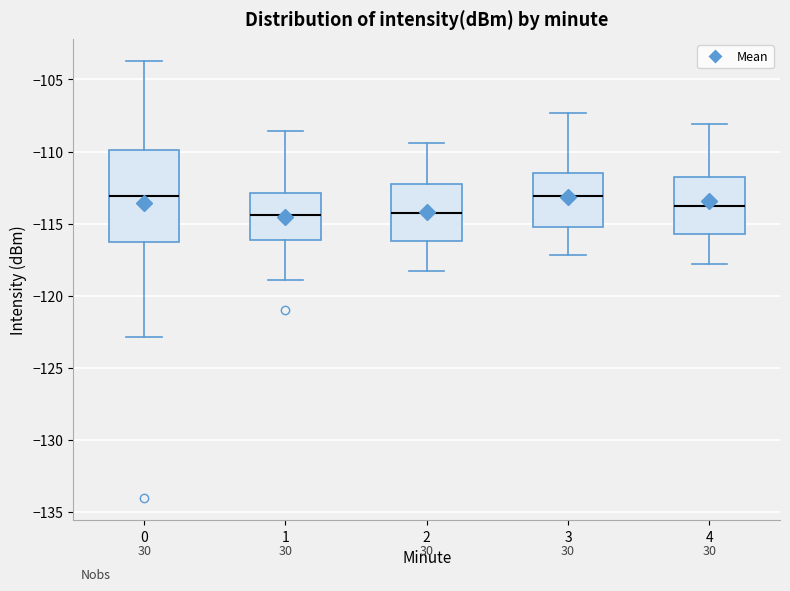

Reading left to right, read every box against the y-axis: the position of its median line, the range the box covers, and the ends of its whiskers. The values are not printed on the chart, so give them approximately, as read against the axis.

0: median -113.0, box -116.5 to -110.0, whiskers -123.0 to -103.5
1: median -114.5, box -116.0 to -113.0, whiskers -119.0 to -108.5
2: median -114.0, box -116.0 to -112.5, whiskers -118.5 to -109.5
3: median -113.0, box -115.0 to -111.5, whiskers -117.0 to -107.5
4: median -113.5, box -115.5 to -111.5, whiskers -118.0 to -108.0